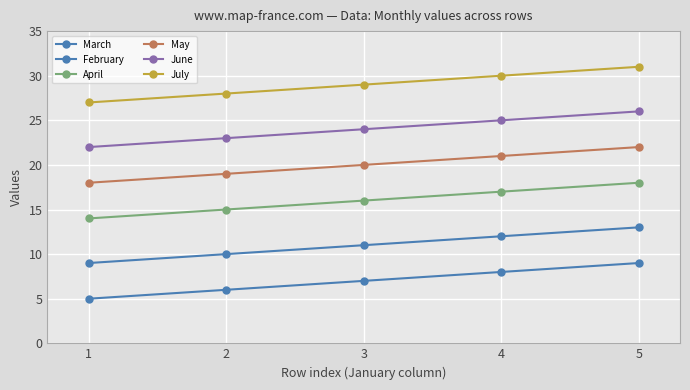

How many lines are shown in the chart?

6